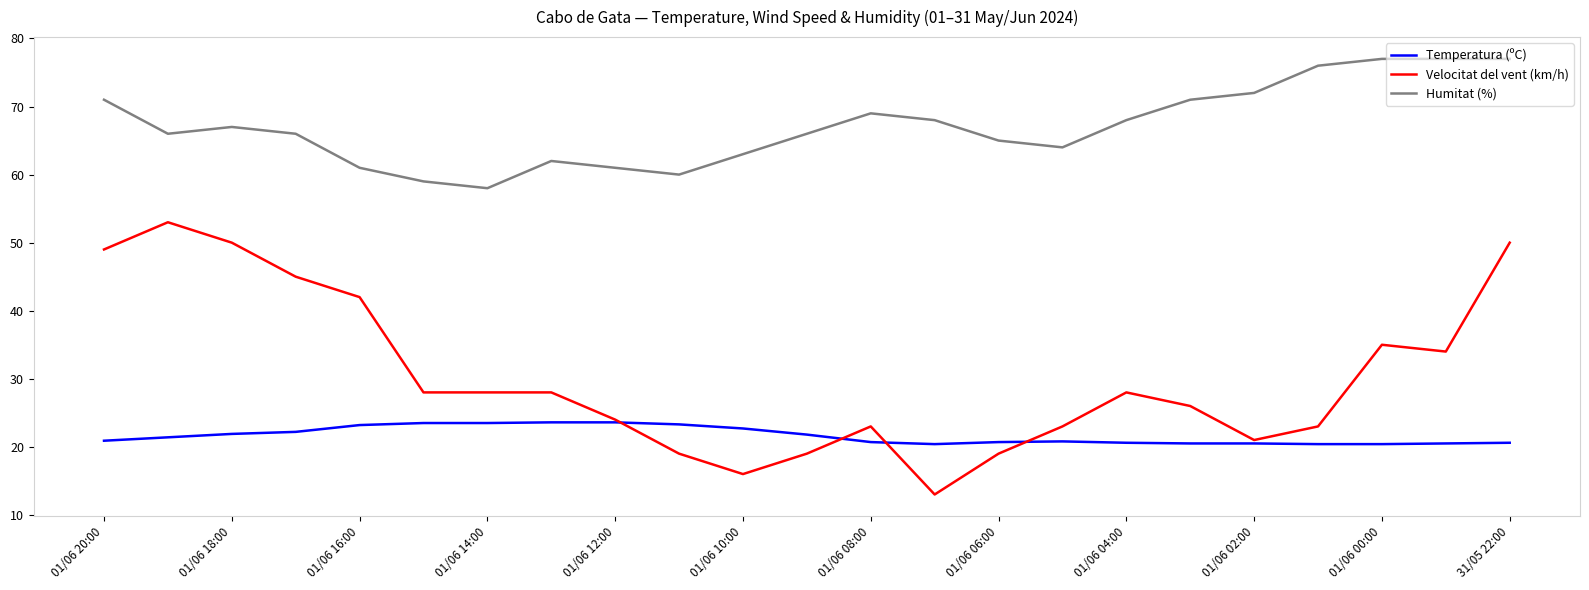

Which series has the largest total across all categories?

Humitat (%)